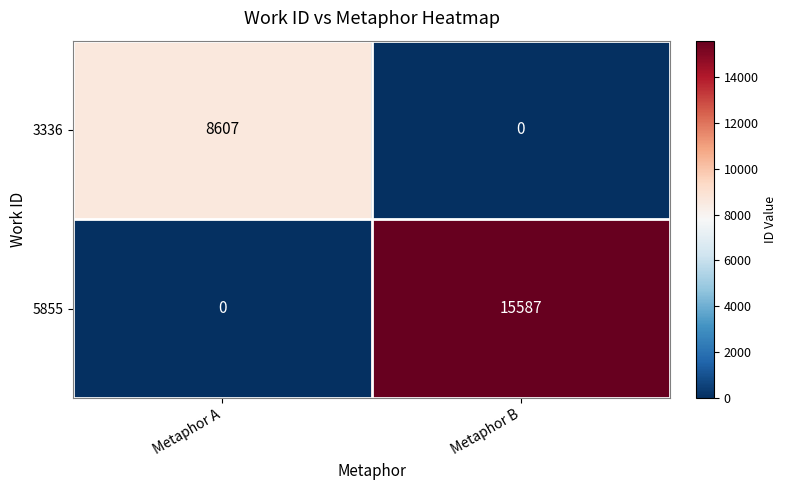

What is the difference between the highest and lowest values at Metaphor A?

8607